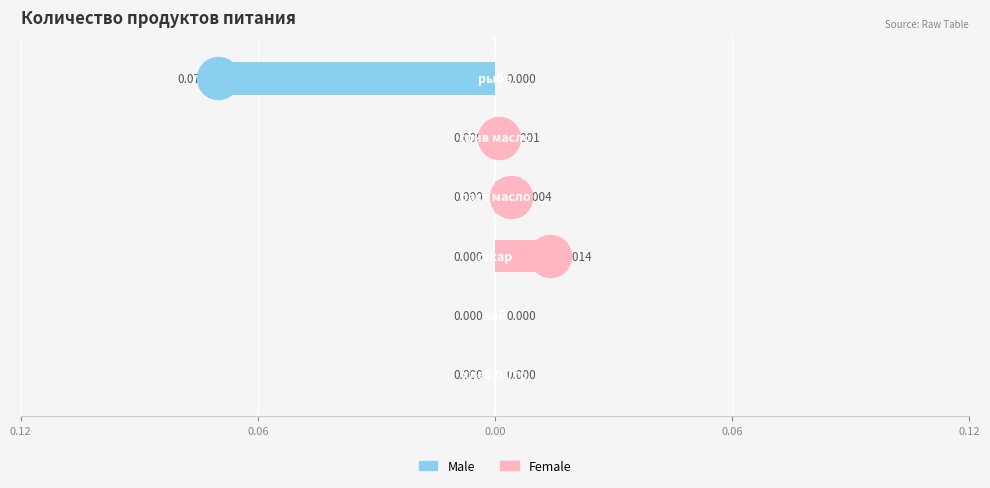

What are all the series names shown in the legend?

Male, Female